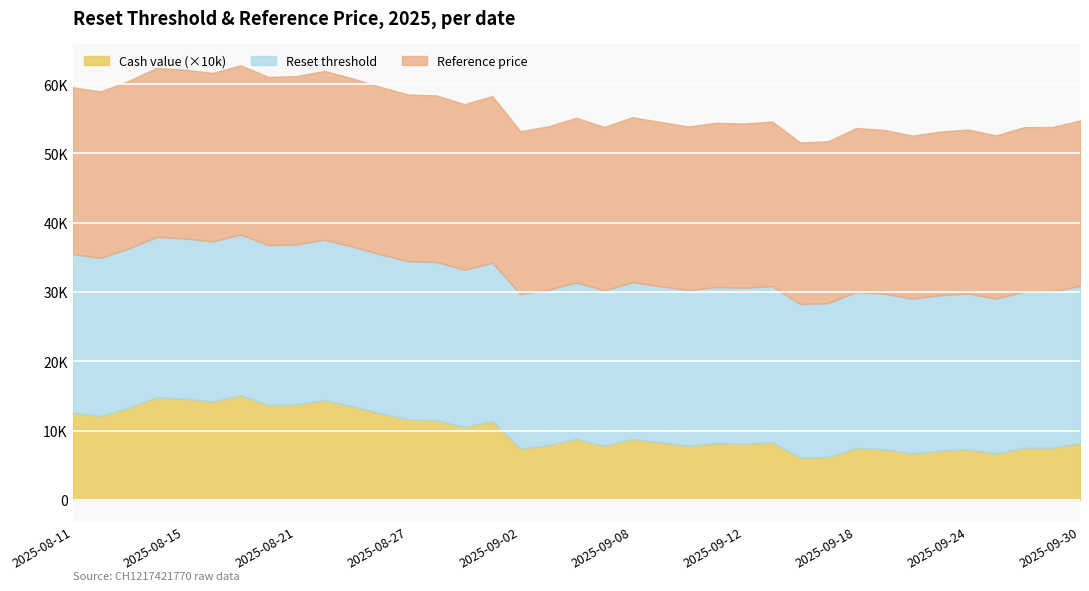

The Reset threshold series shows 22552.5 at 2025-09-26. True or false?

True